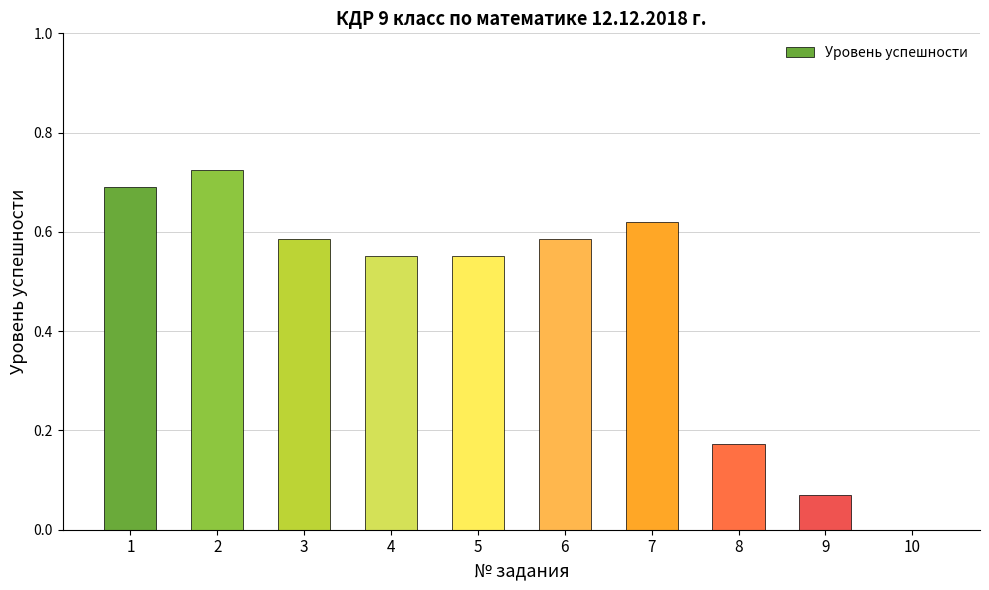

What is the change in value from 1 to 9?

-0.6